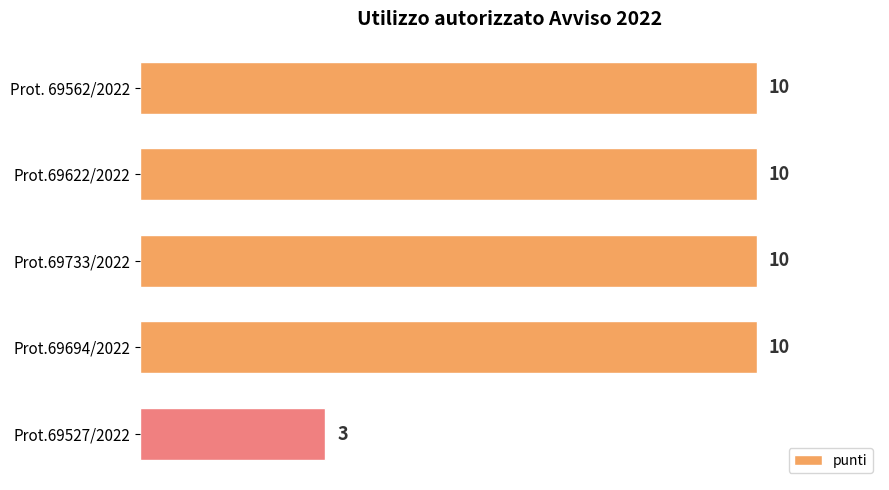

True or false: the data shows 6 at Prot.69733/2022.

False